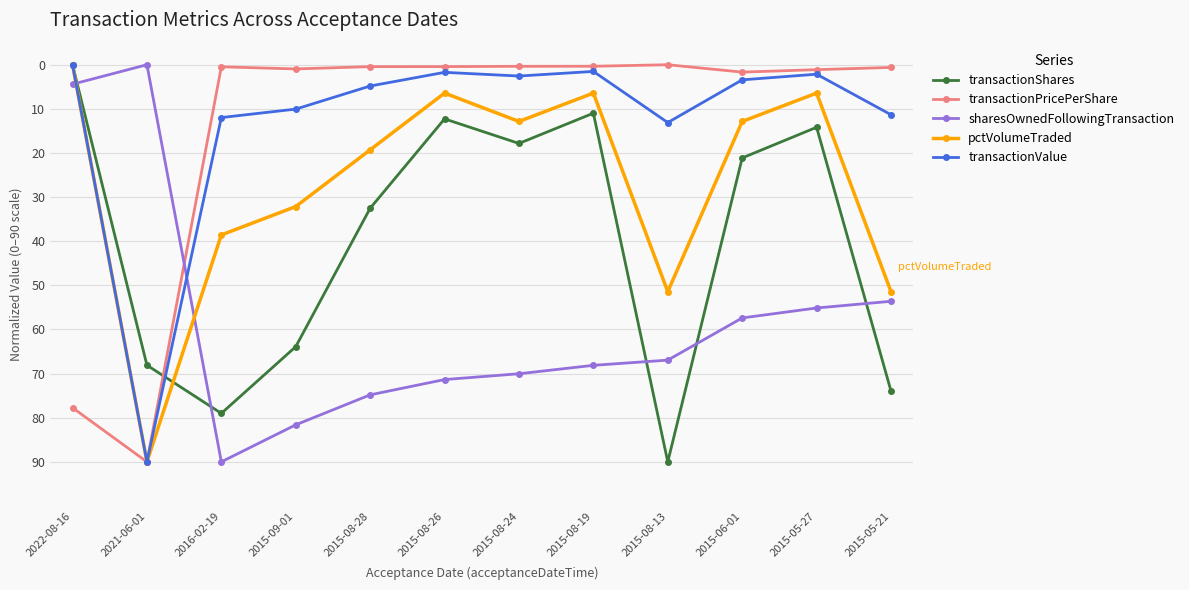

How many values in the transactionShares series exceed 32?

6